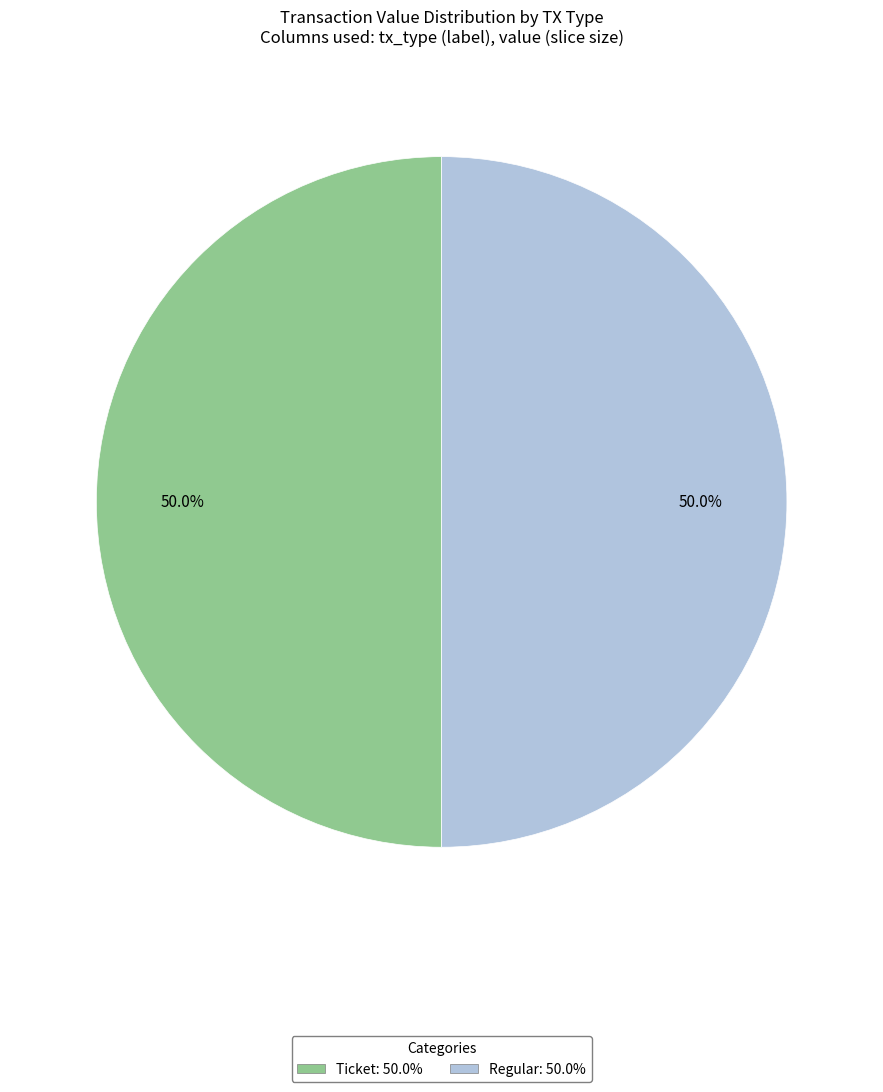

Count the number of slices in the pie.

2